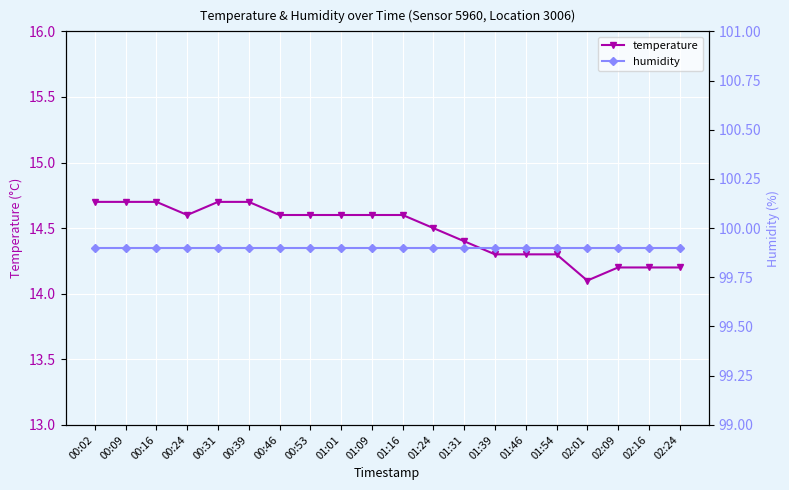

How many interior local valleys does the temperature series have?

2